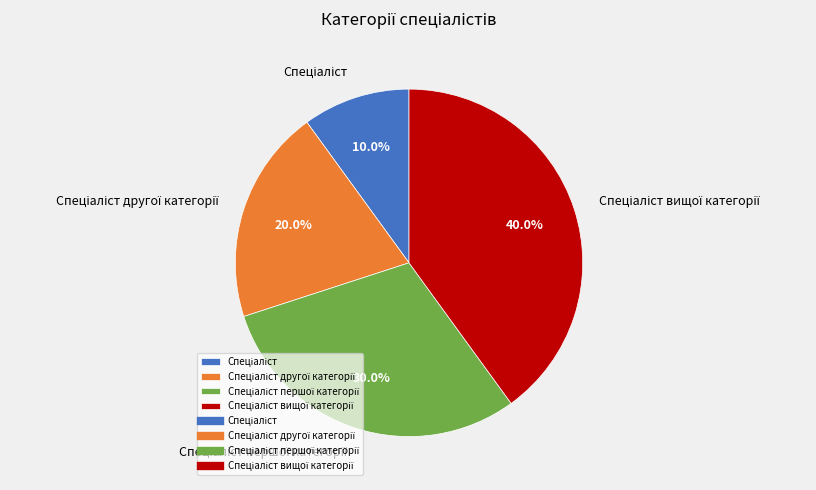

Is there a majority slice in this chart?

No